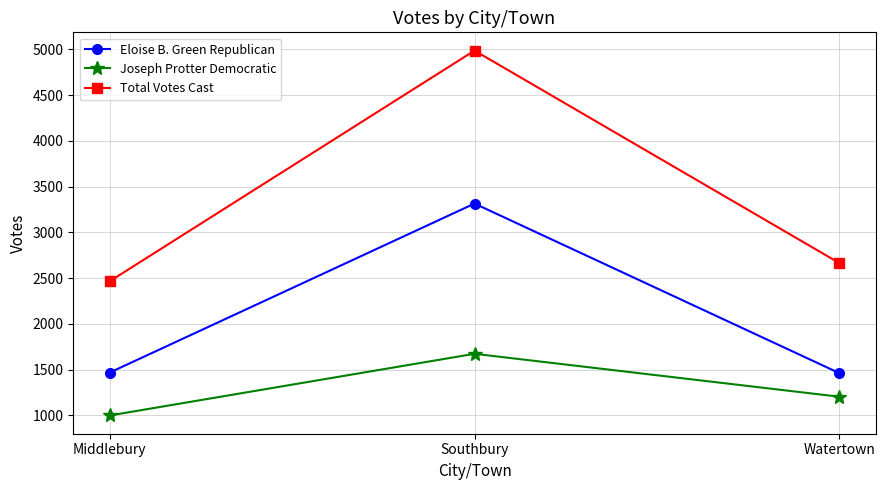

Does the chart display data point markers on the line(s)?

Yes